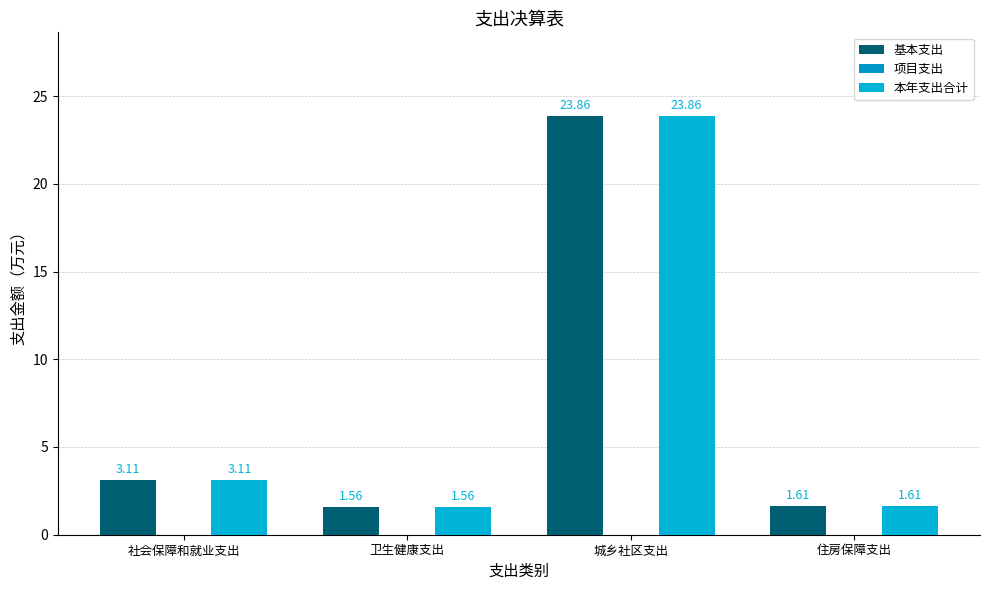

How many data points in 本年支出合计 are less than 3?

2